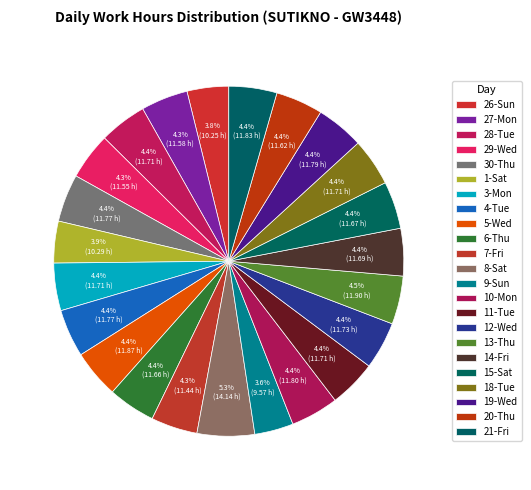

How many slices are in this pie chart?

23